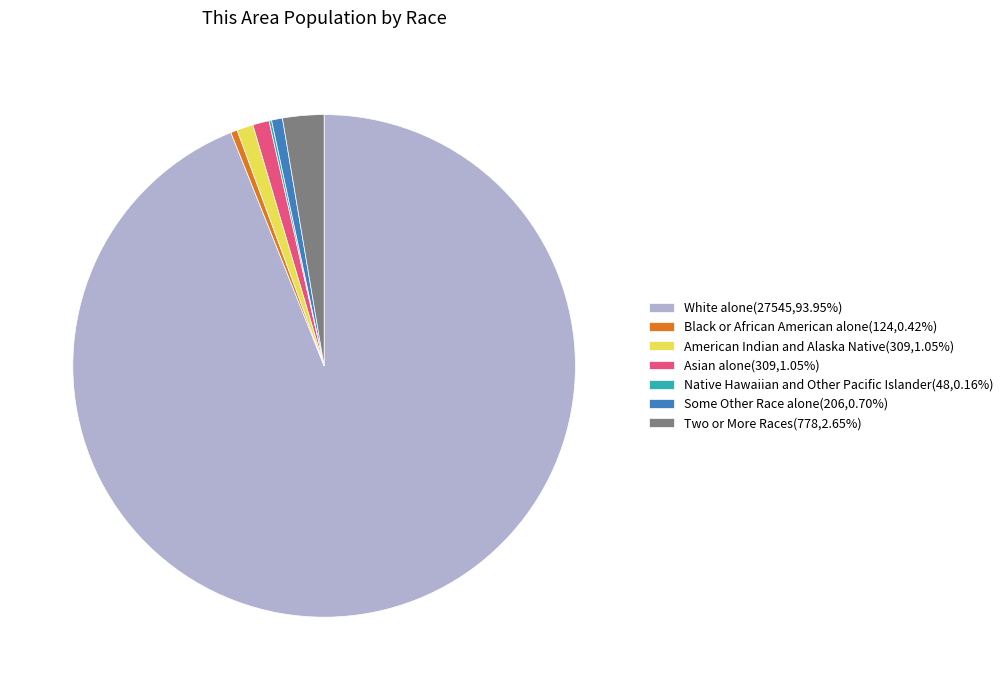

Do American Indian and Alaska Native(309,1.05%) and Two or More Races(778,2.65%) together represent more than half of the pie?

No